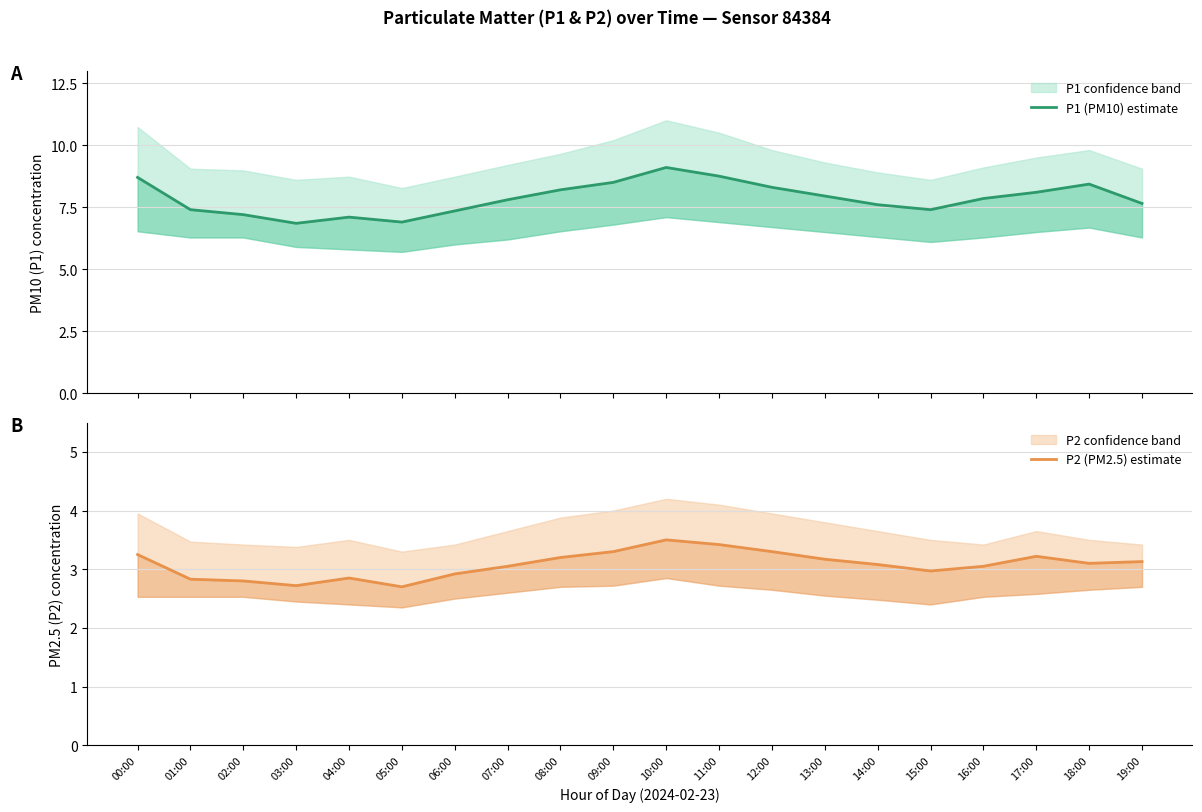

Rank the series by their maximum value, from highest to lowest.

P1 (PM10) estimate, P2 (PM2.5) estimate